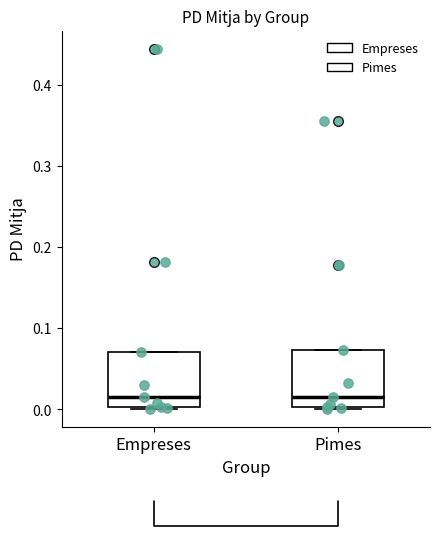

Where is the upper edge of the box for Empreses on the y-axis? The values are not printed on the chart, so give them approximately, as read against the axis.

0.07